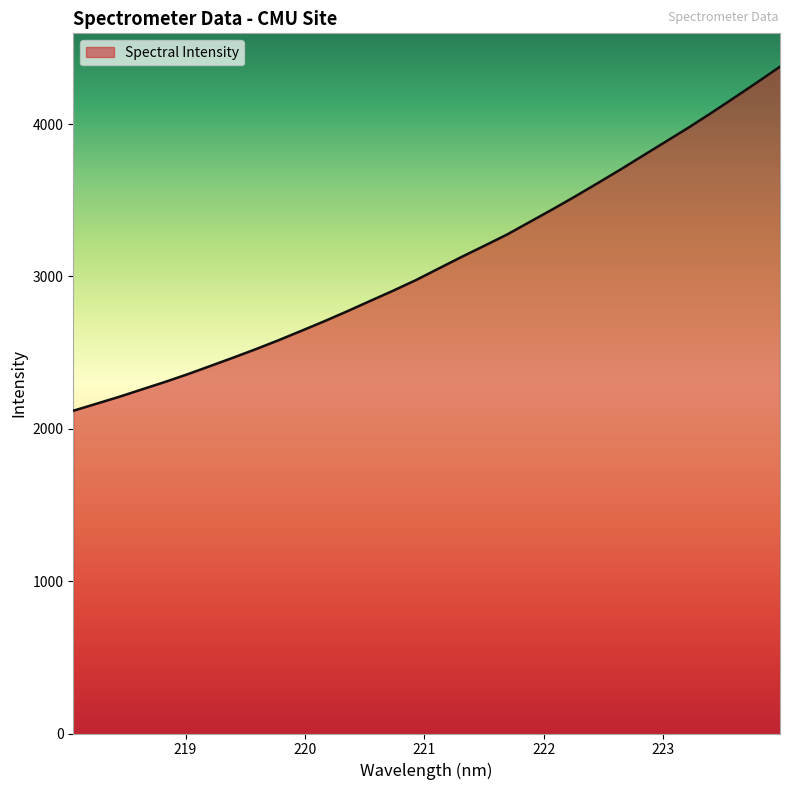

What is the maximum value shown in the chart?

4377.2